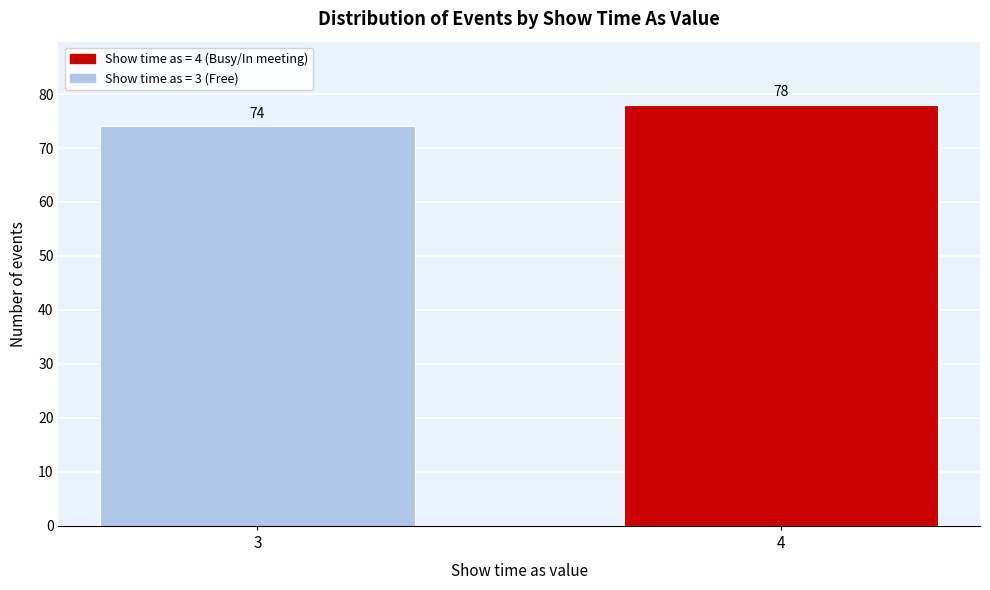

Reading right to left, transcribe all the data shown in this chart.

78	74